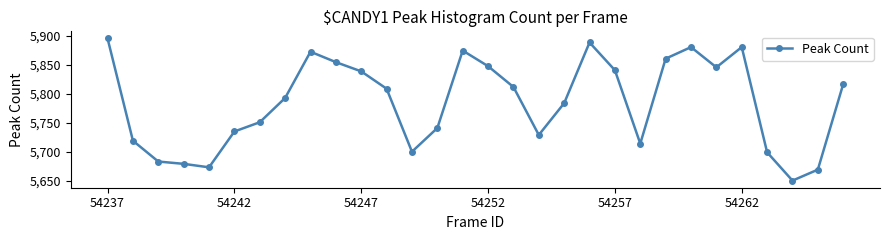

What is the value of the 12th point from the left?

5809